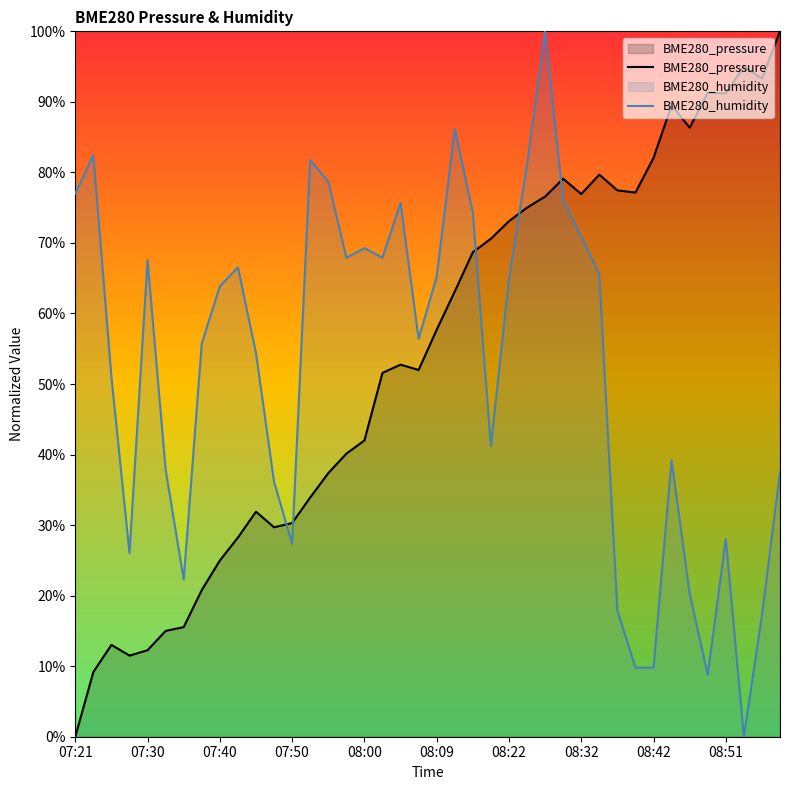

True or false: BME280_pressure and BME280_humidity cross at least once.

True